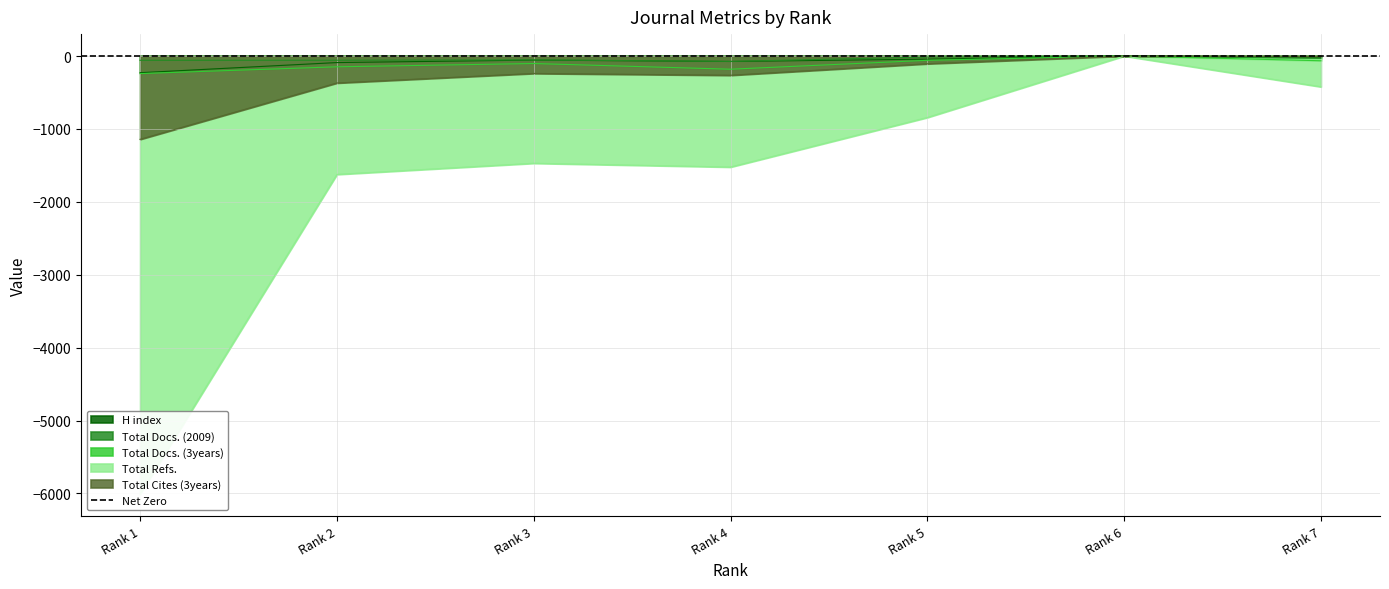

True or false: Total Docs. (3years) and H index intersect in this chart.

False